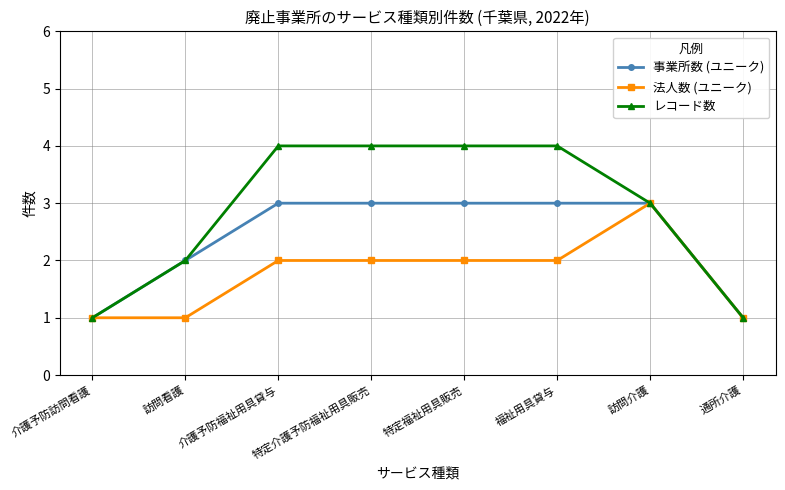

What are all the series names shown in the legend?

事業所数 (ユニーク), 法人数 (ユニーク), レコード数